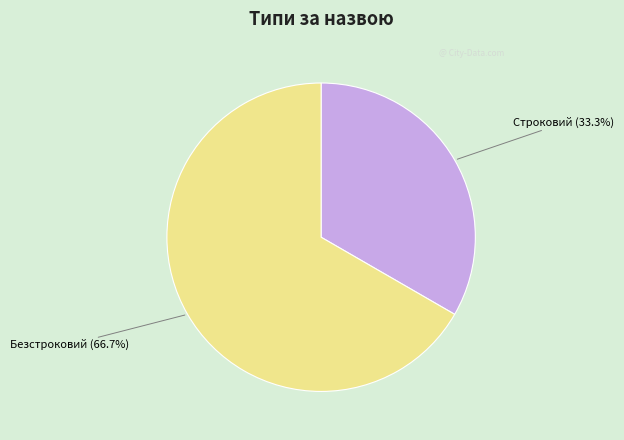

Which slice is the smallest?

Строковий